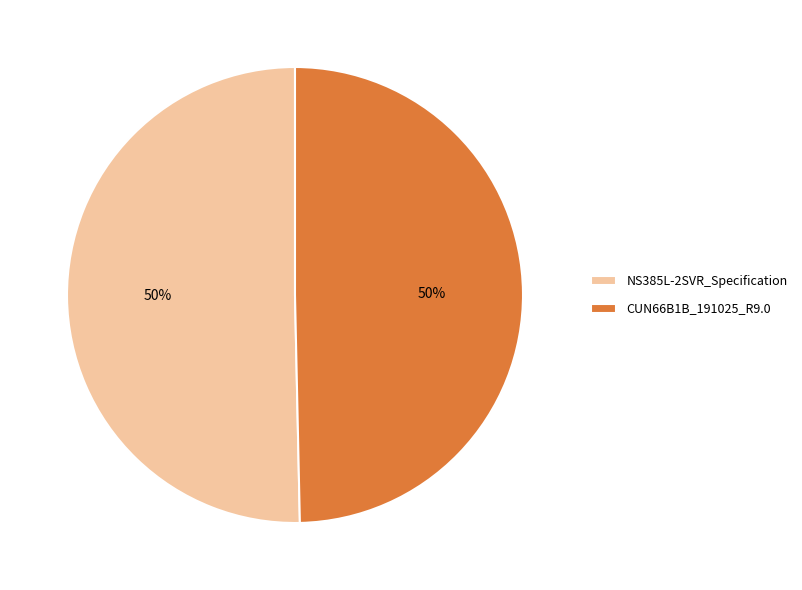

To the nearest percent, what is the combined percentage of CUN66B1B_191025_R9.0 and NS385L-2SVR_Specification?

100%